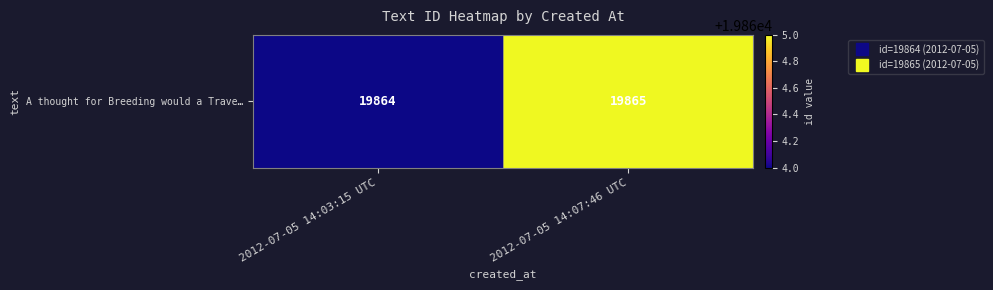

How many values are between 19864 and 19865?

2